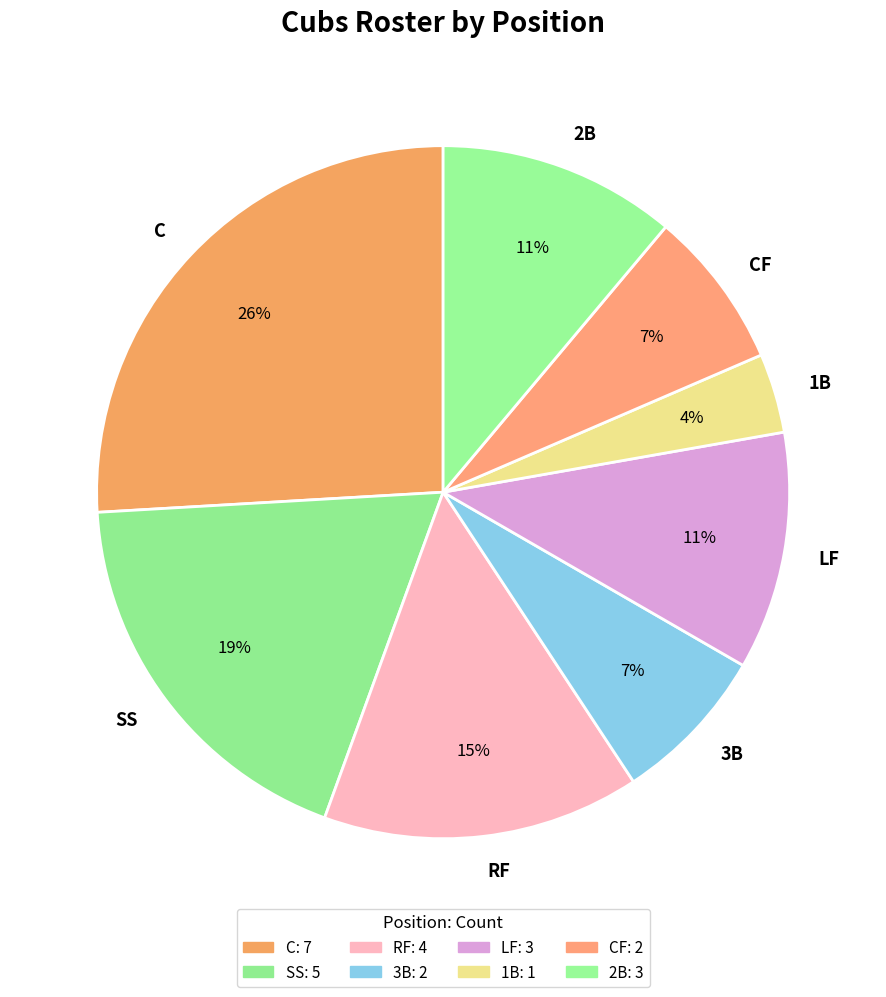

Does 3B account for over 50% of the chart?

No